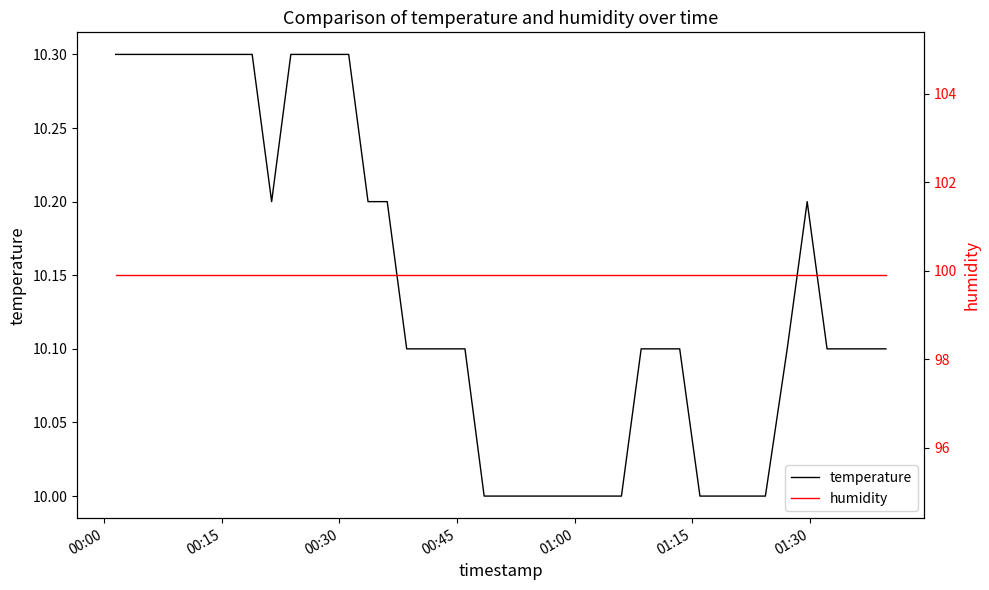

True or false: humidity and temperature cross at least once.

False